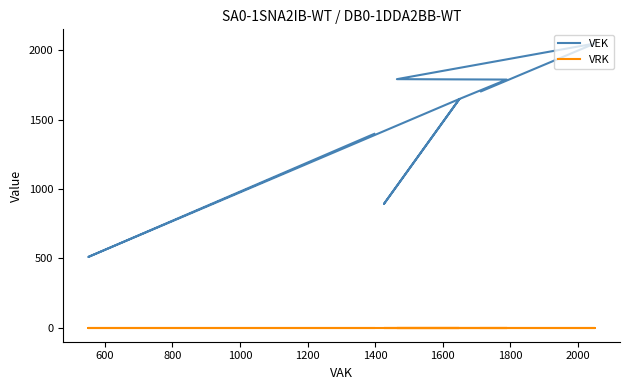

Rank the series by their average value, from highest to lowest.

VEK, VRK